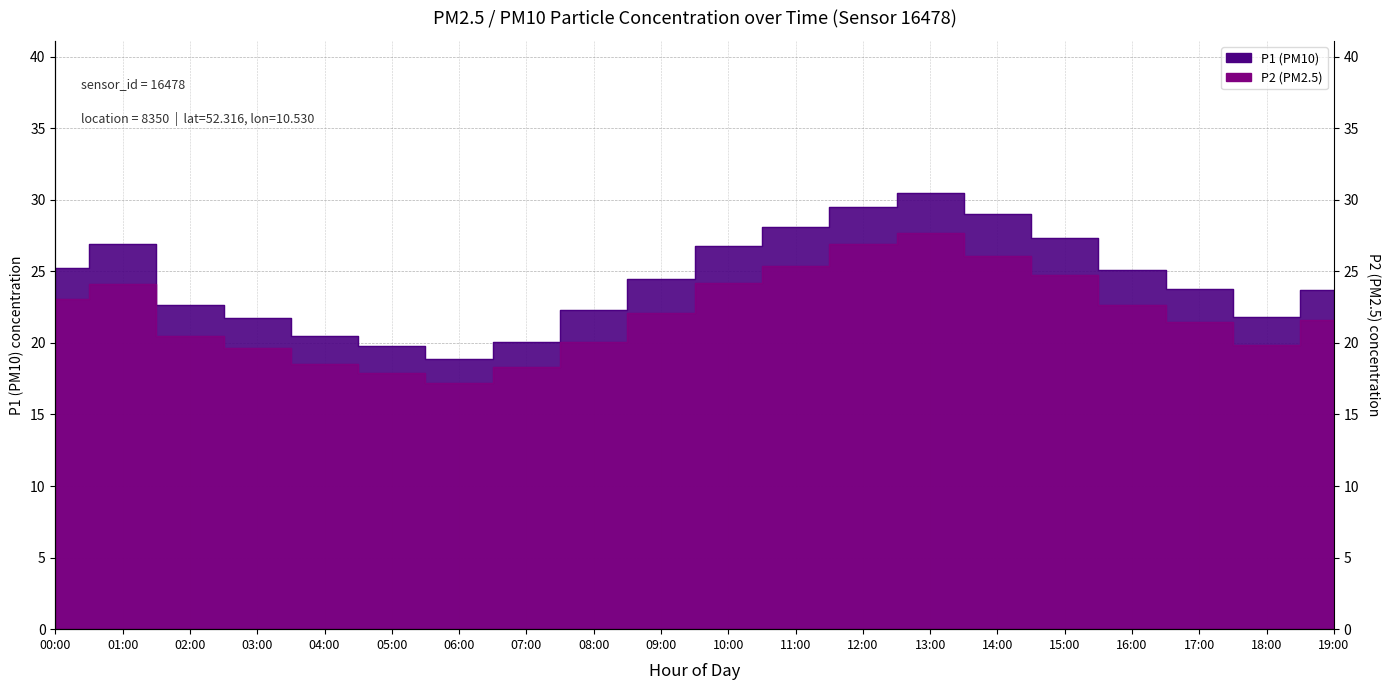

Rank the series by their average value, from highest to lowest.

P1, P2